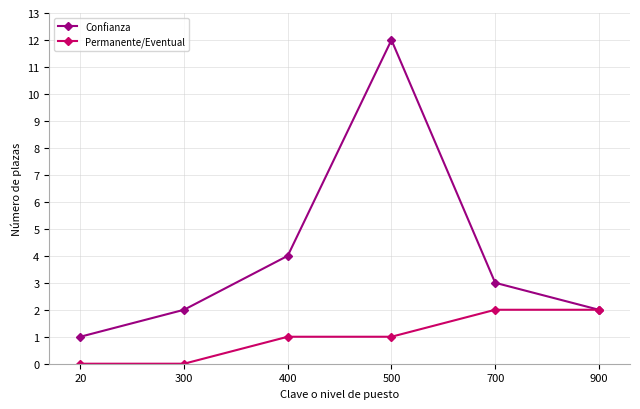

True or false: Permanente/Eventual has a value of 1 at 900.

False